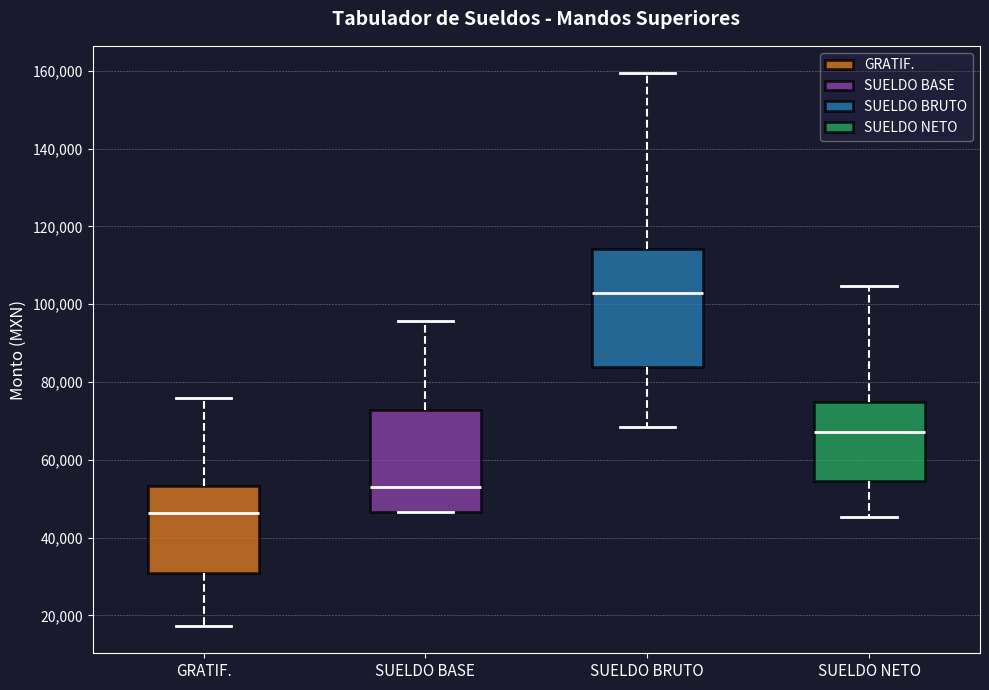

Where does the upper whisker of the box for SUELDO NETO end on the y-axis? The values are not printed on the chart, so give them approximately, as read against the axis.

104000